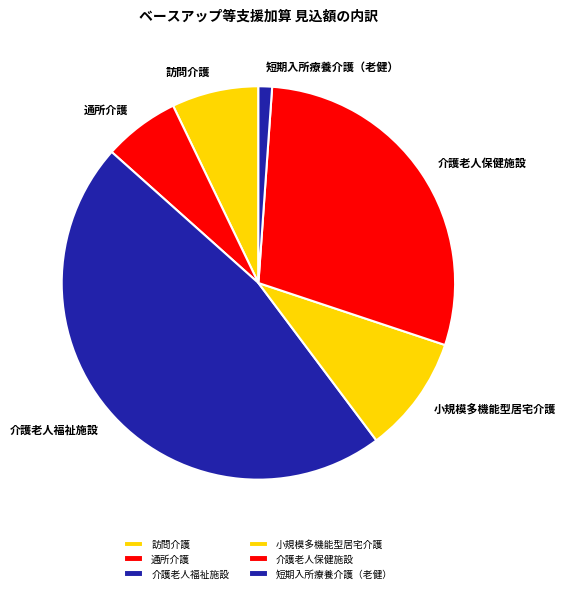

Rank the categories by value from highest to lowest.

介護老人福祉施設, 介護老人保健施設, 小規模多機能型居宅介護, 訪問介護, 通所介護, 短期入所療養介護（老健）